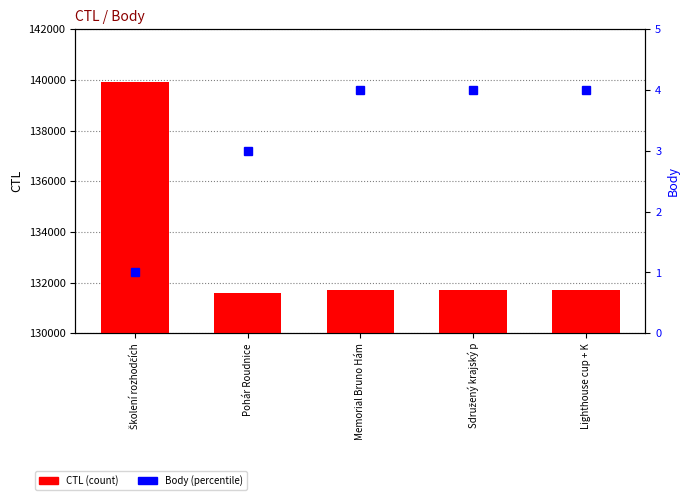

What is the sum of the CTL values at Lighthouse cup + K and Sdružený krajský p?

263441